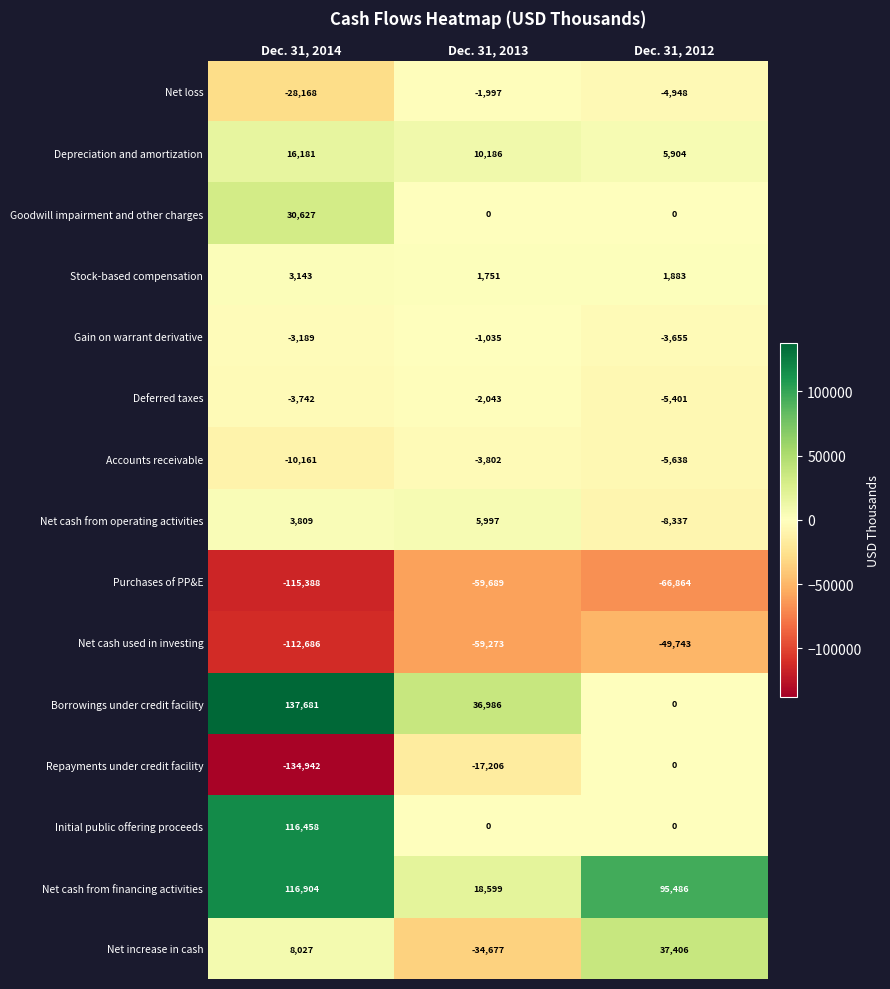

What is the smallest value displayed?

-134942